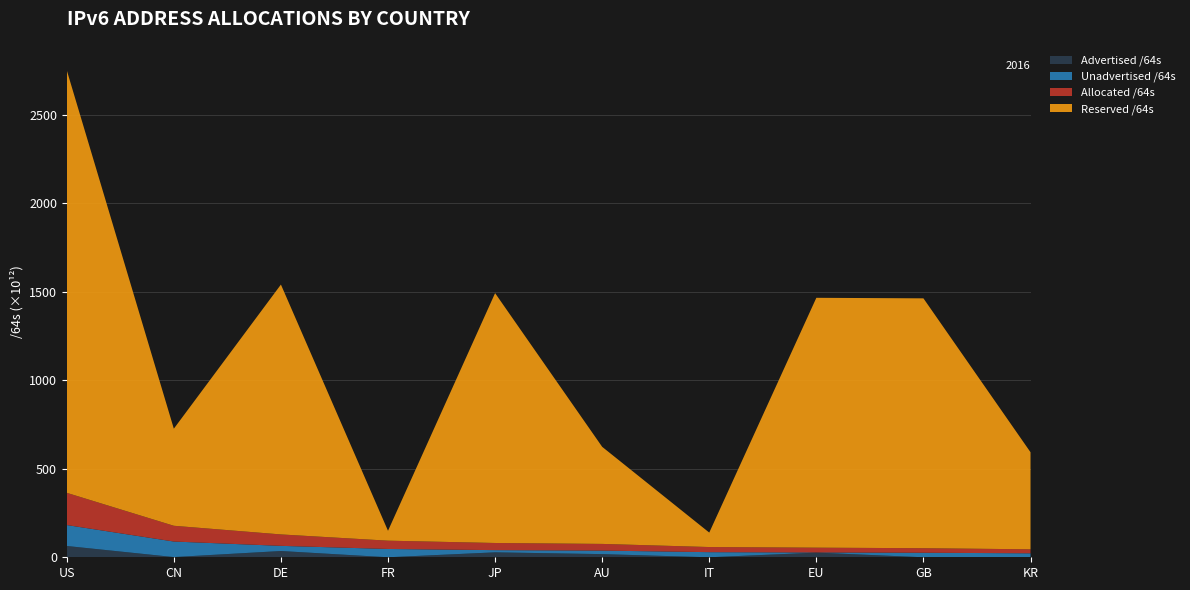

Reading left to right, transcribe all the data shown in this chart.

Advertised /64s: US=63898148732928	CN=1148568338432	DE=35424890454016	FR=79725395968	JP=27936364888064	AU=17892853481472	IT=21474902016	EU=26392574230528	GB=55834771456	KR=111149449216
Unadvertised /64s: US=118313825730560	CN=87898989723648	DE=29171440287744	FR=46877157949440	JP=12462644658177	AU=19894325805056	IT=28926605656064	EU=781684703232	GB=25598014455808	KR=22424544280577
Allocated /64s: US=182211974463488	CN=89047558062080	DE=64596330741760	FR=46956883345408	JP=40399009546241	AU=37787179286528	IT=28948080558080	EU=27174258933760	GB=25653849227264	KR=22535693729793
Reserved /64s: US=2389200822534144	CN=548804501307394	DE=1412499306577920	FR=55860852293632	JP=1412499306577920	AU=548804501307394	IT=81707588059136	EU=1412499306577920	GB=1412499306577920	KR=548804501307394